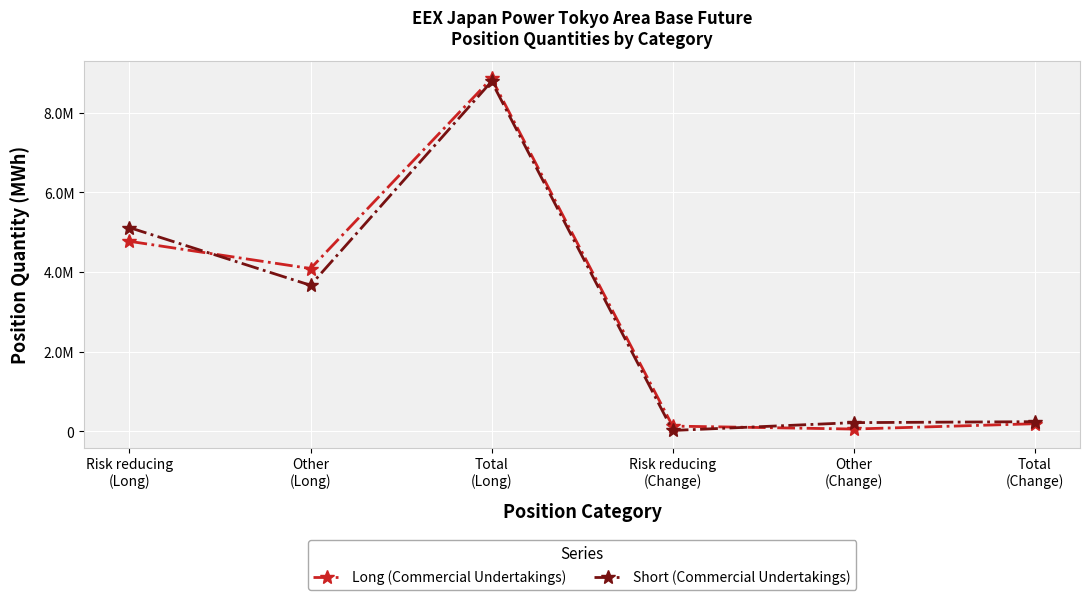

Rank the series by their average value, from lowest to highest.

Short (Commercial Undertakings), Long (Commercial Undertakings)